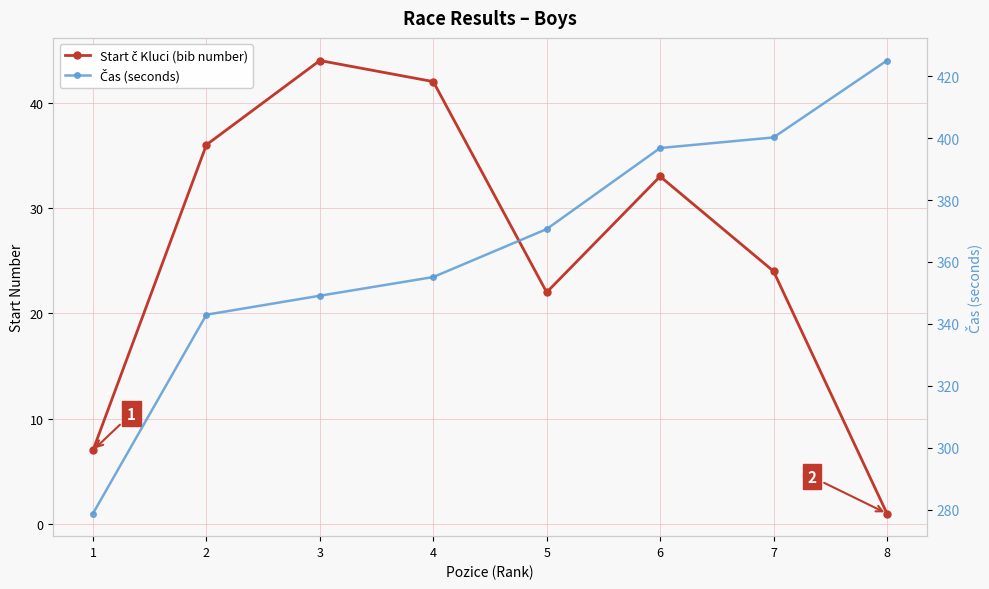

How many values in the Start č Kluci (bib number) series are below 33?

4